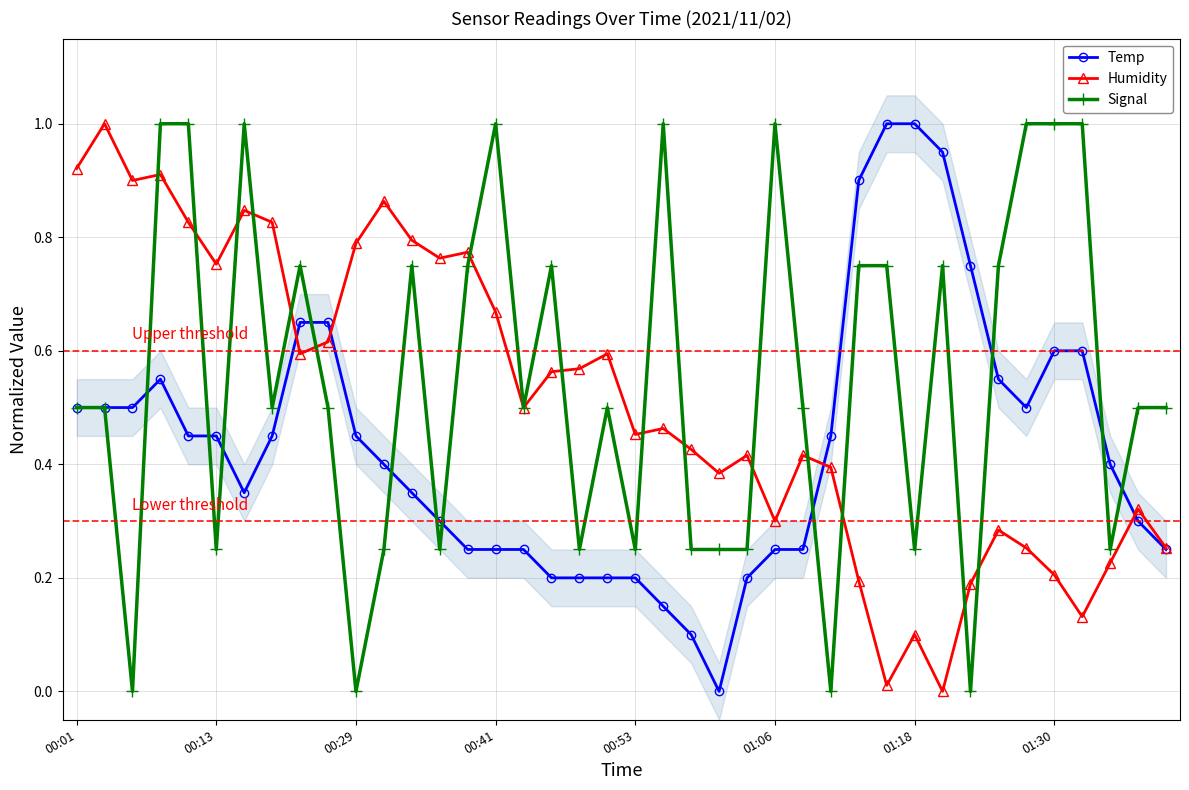

True or false: Signal has a value of 0.3 at 00:29.

False